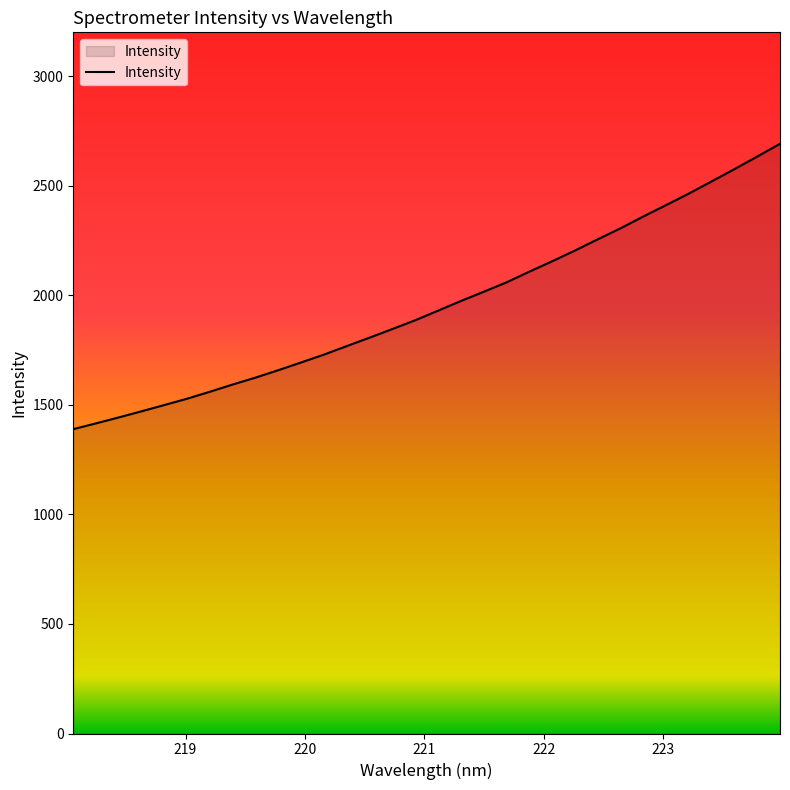

What is the greatest value displayed?

2691.3